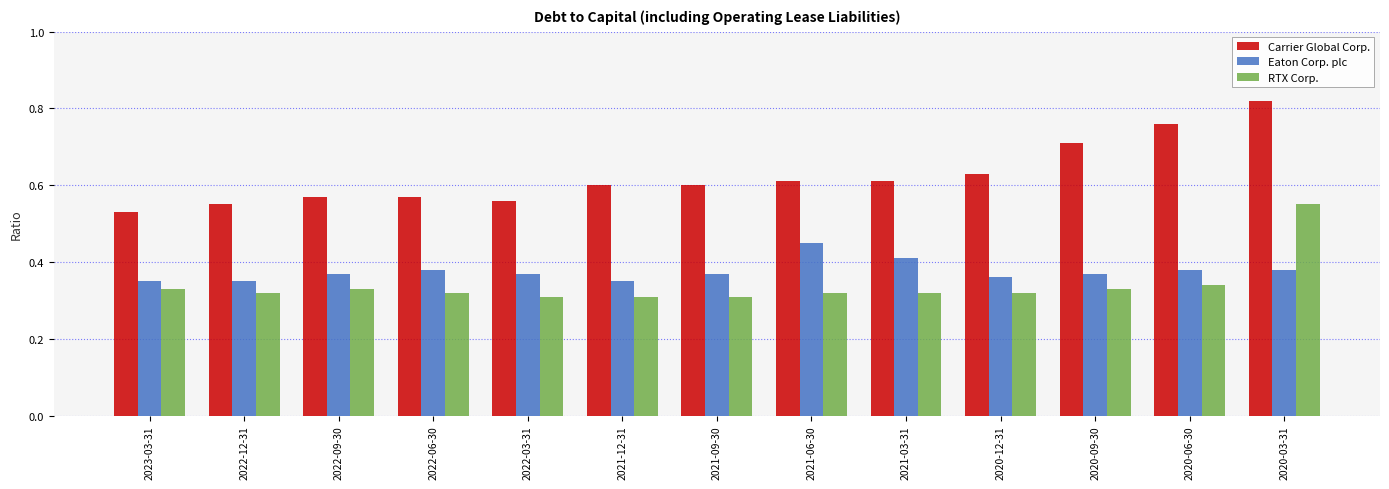

What is the label of the 5th bar from the right?

2021-03-31